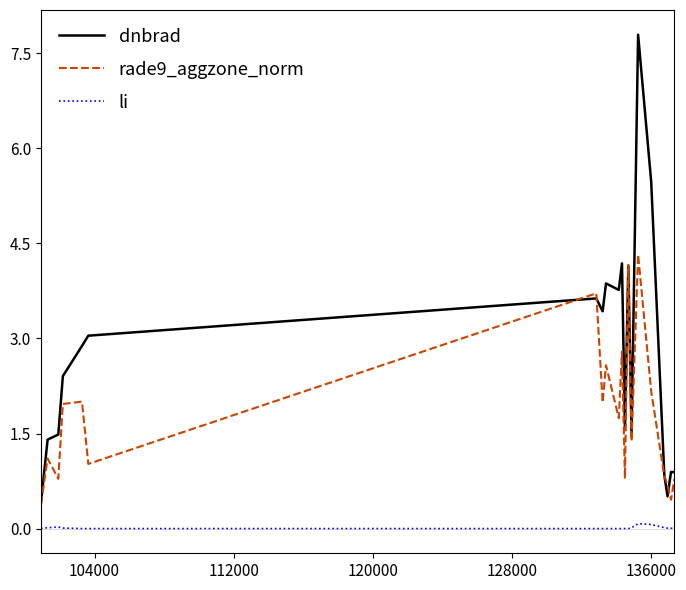

True or false: li and rade9_aggzone_norm cross at least once.

False